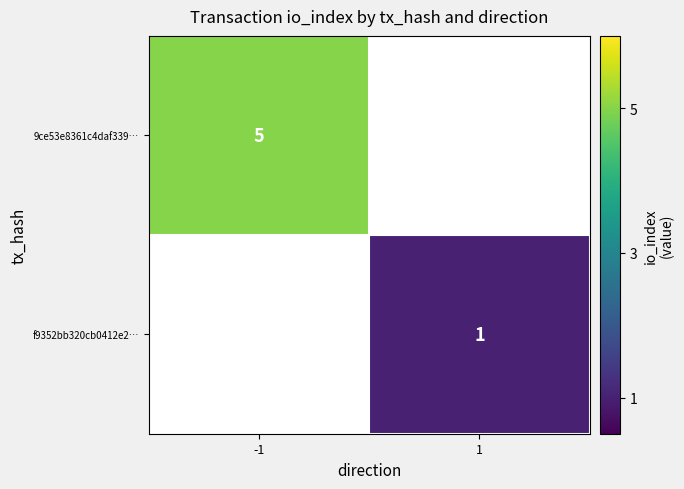

Which has a higher value, 1 or -1?

-1